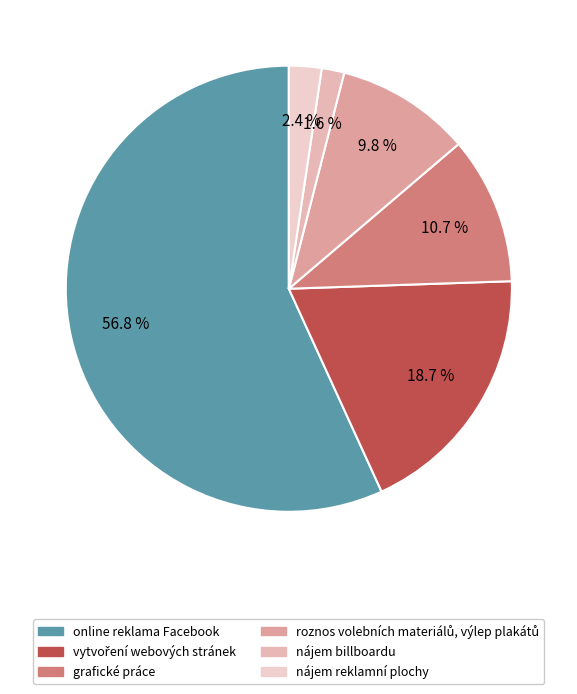

Which slice is the smallest?

nájem billboardu